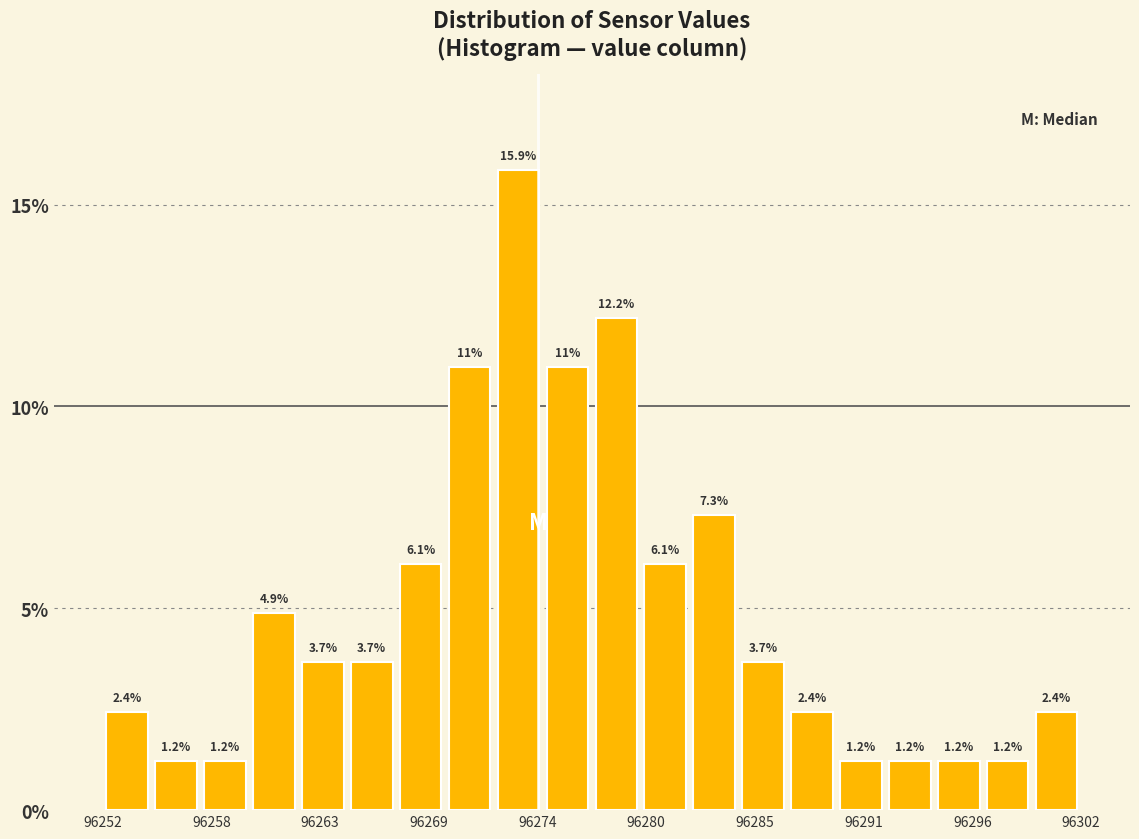

Read against the x-axis, roughly where is the centre of the tallest bar?

96273